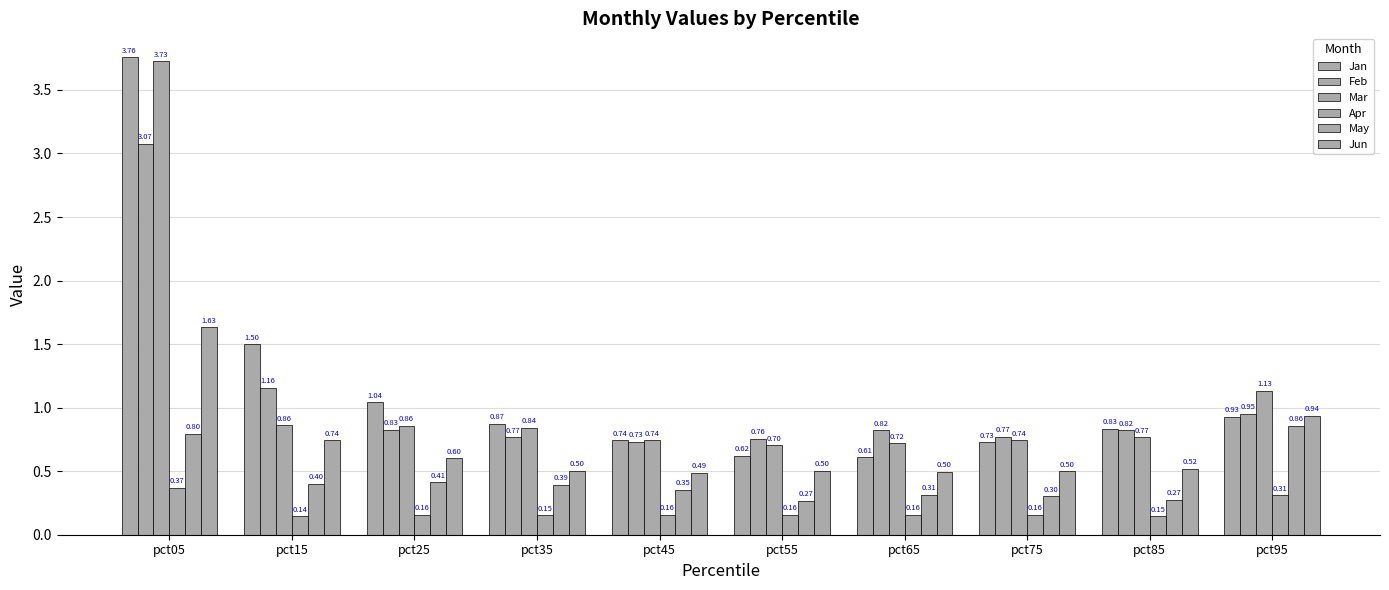

How many series are shown in this chart?

6